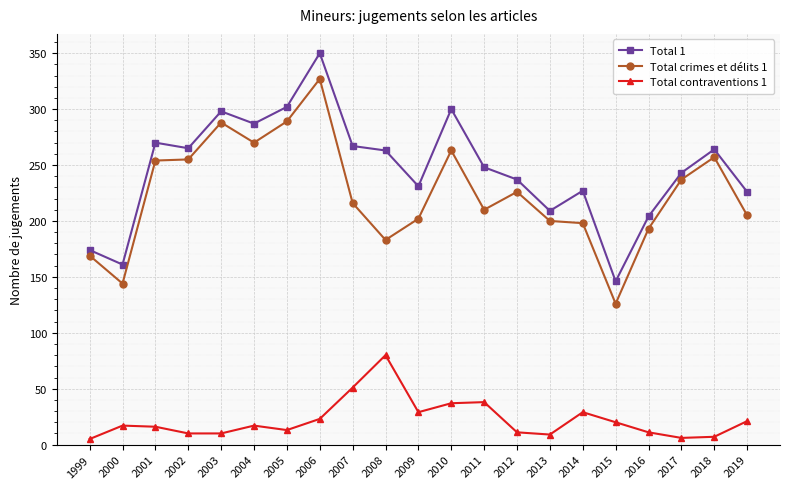

True or false: Total 1 and Total crimes et délits 1 intersect in this chart.

False